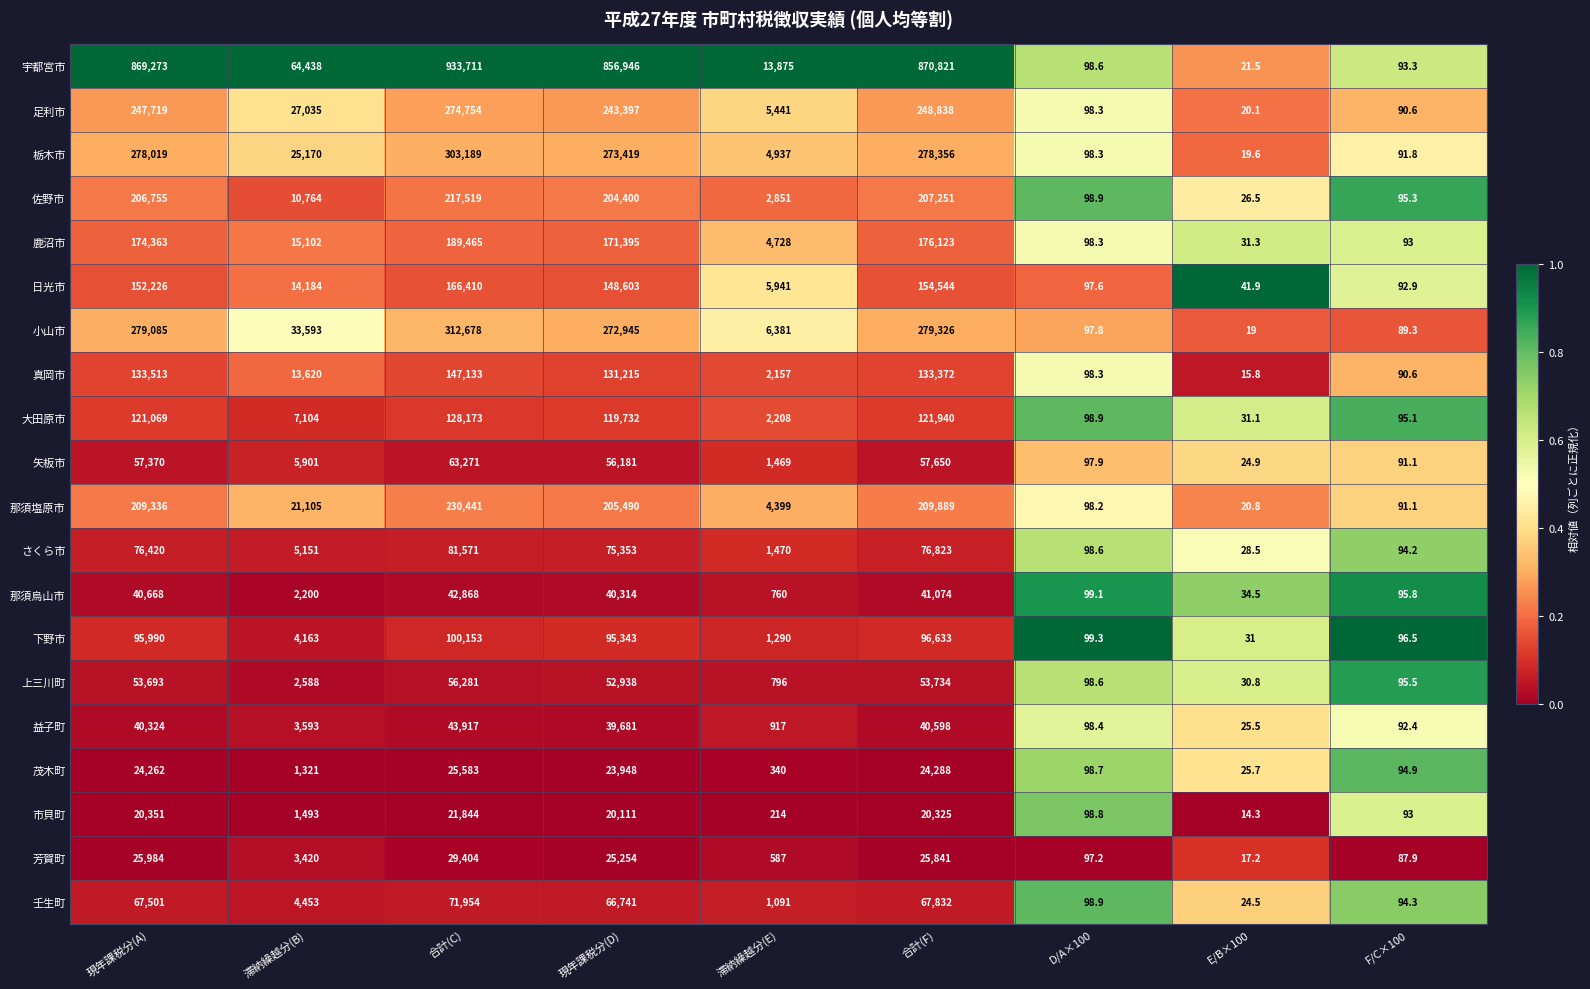

What is the difference between the maximum and minimum values in the 日光市 series?

166368.1